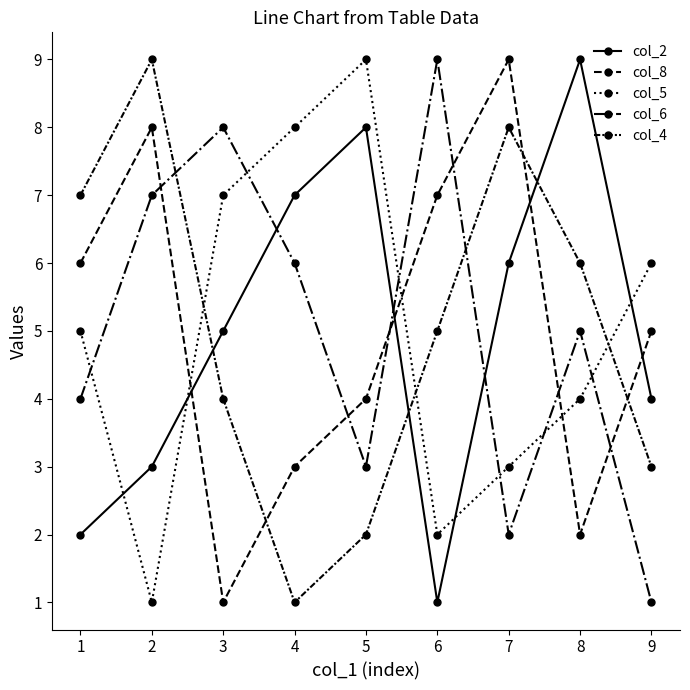

Reading left to right, transcribe all the data shown in this chart.

col_2: 2	3	5	7	8	1	6	9	4
col_8: 6	8	1	3	4	7	9	2	5
col_5: 5	1	7	8	9	2	3	4	6
col_6: 4	7	8	6	3	9	2	5	1
col_4: 7	9	4	1	2	5	8	6	3